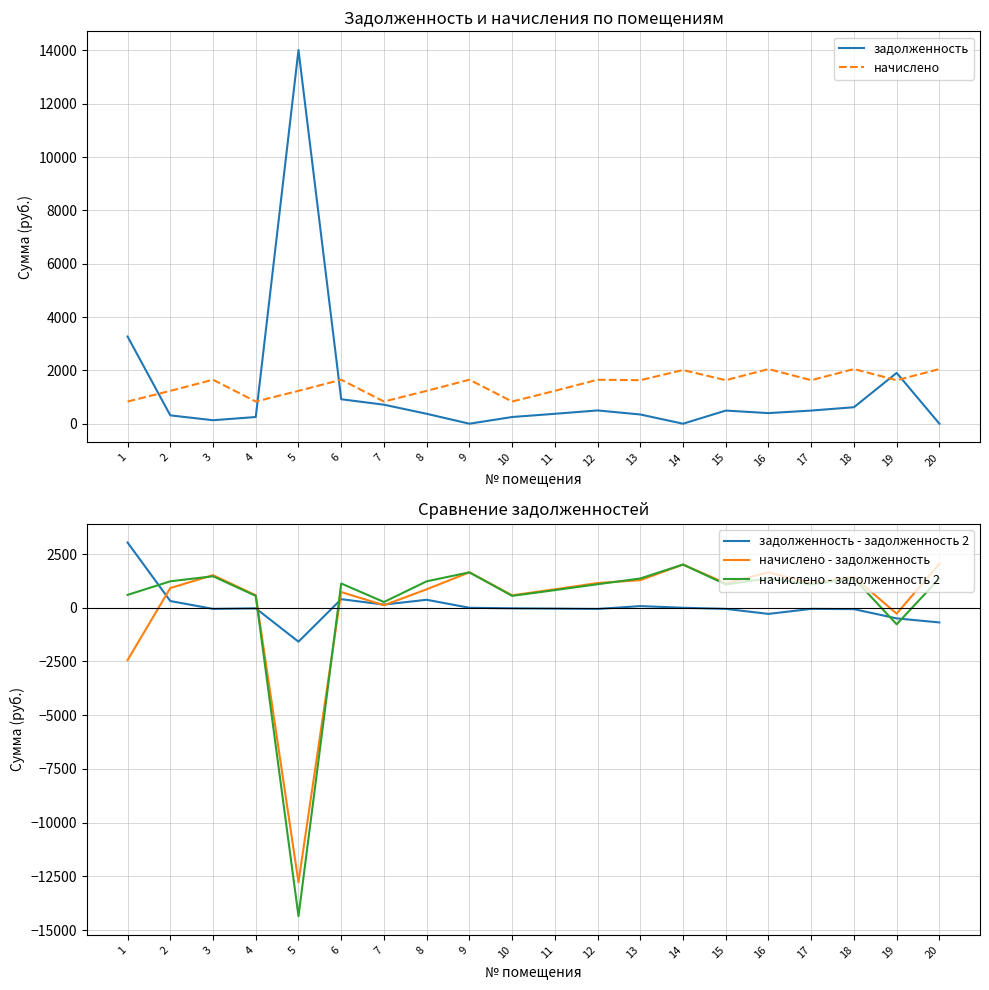

What is the average value of the начислено - задолженность 2 series?

256.4